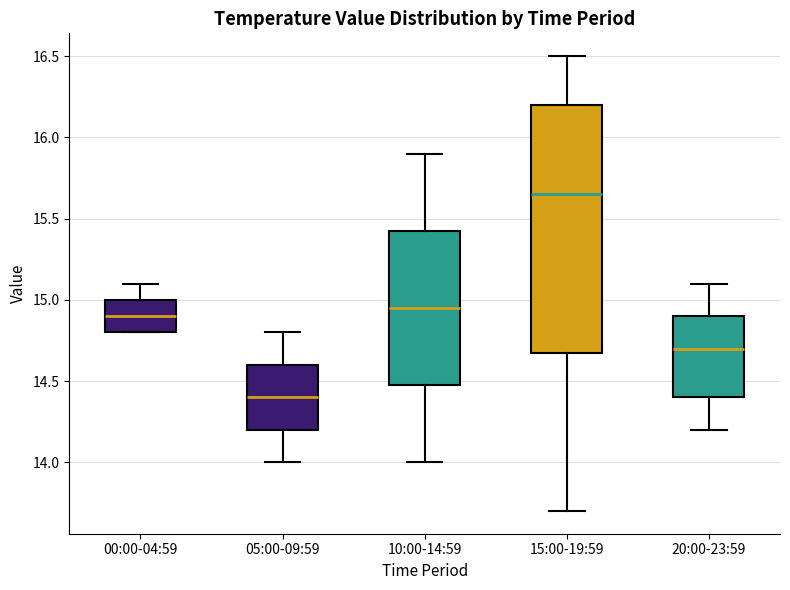

Reading left to right, read every box against the y-axis: the position of its median line, the range the box covers, and the ends of its whiskers. The values are not printed on the chart, so give them approximately, as read against the axis.

00:00-04:59: median 14.90, box 14.80 to 15.00, whiskers 14.80 to 15.10
05:00-09:59: median 14.40, box 14.20 to 14.60, whiskers 14.00 to 14.80
10:00-14:59: median 14.95, box 14.50 to 15.45, whiskers 14.00 to 15.90
15:00-19:59: median 15.65, box 14.70 to 16.20, whiskers 13.70 to 16.50
20:00-23:59: median 14.70, box 14.40 to 14.90, whiskers 14.20 to 15.10